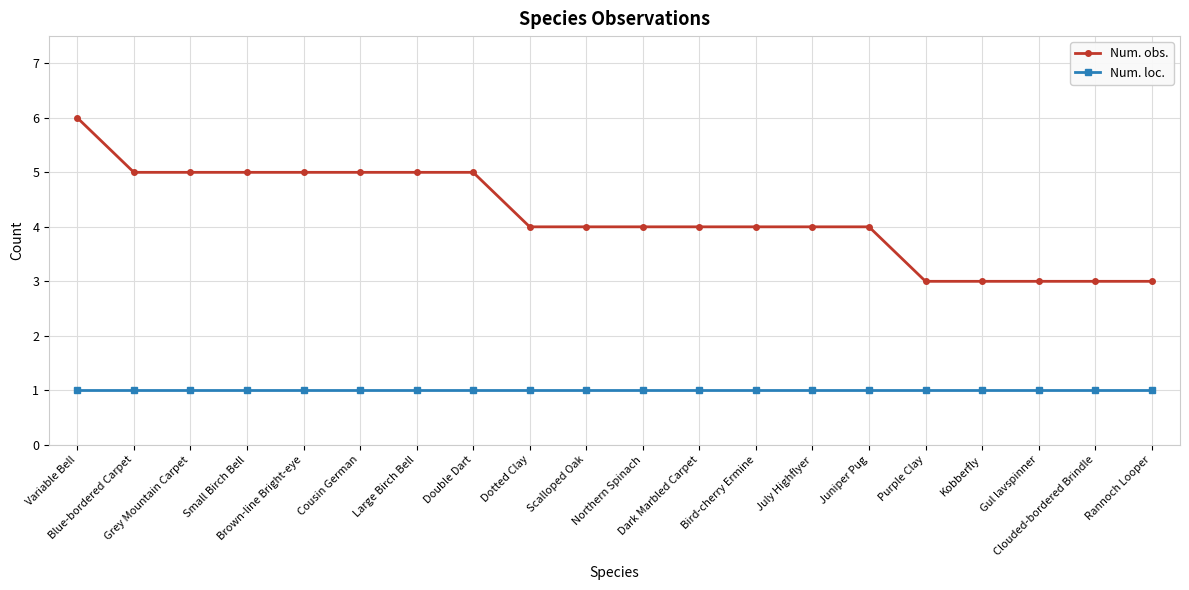

True or false: Num. obs. and Num. loc. cross at least once.

False